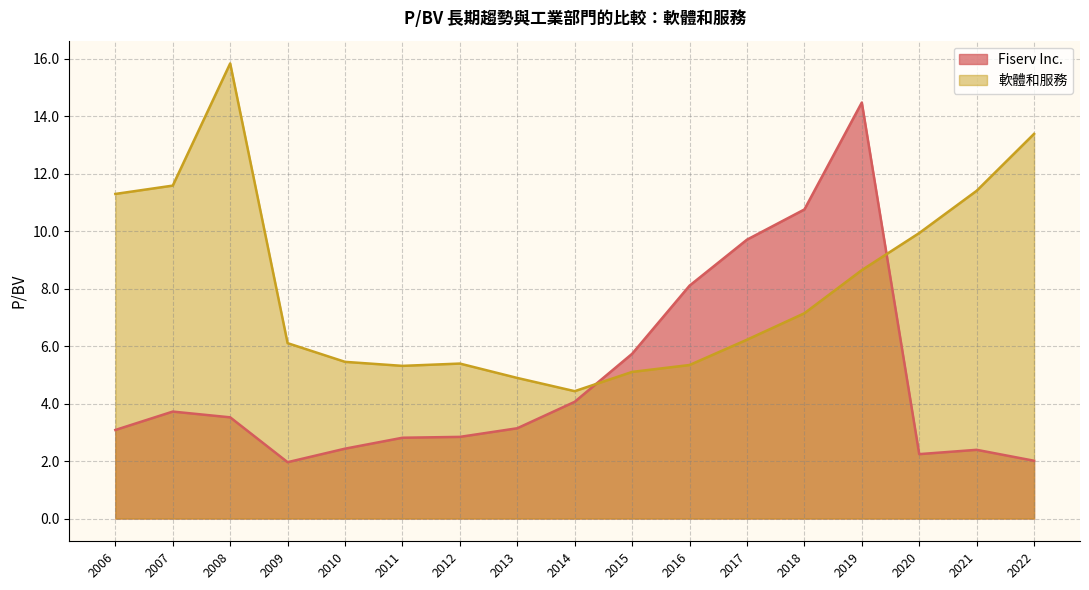

At which label does 軟體和服務 first exceed 6?

2006